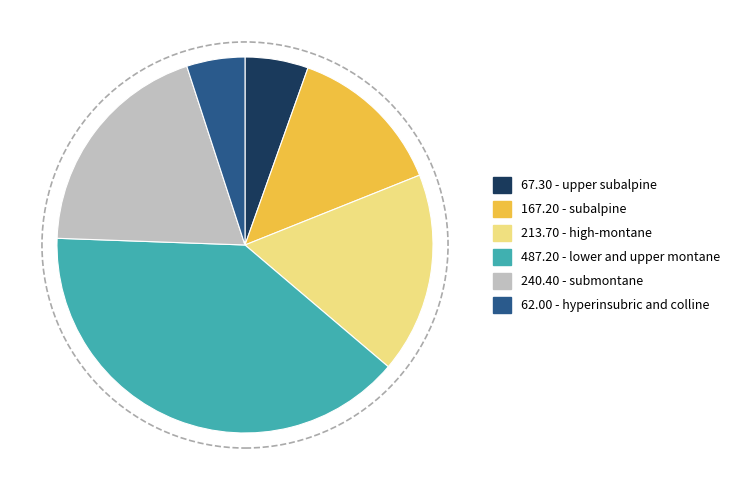

Does any single category account for the majority?

No